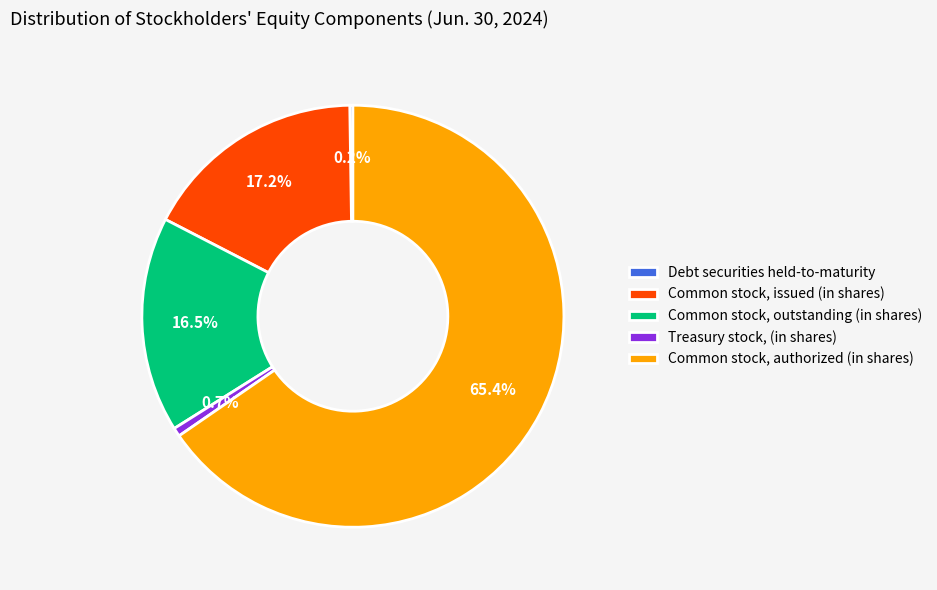

To the nearest percent, what is the difference between the largest and smallest slice percentages?

65%